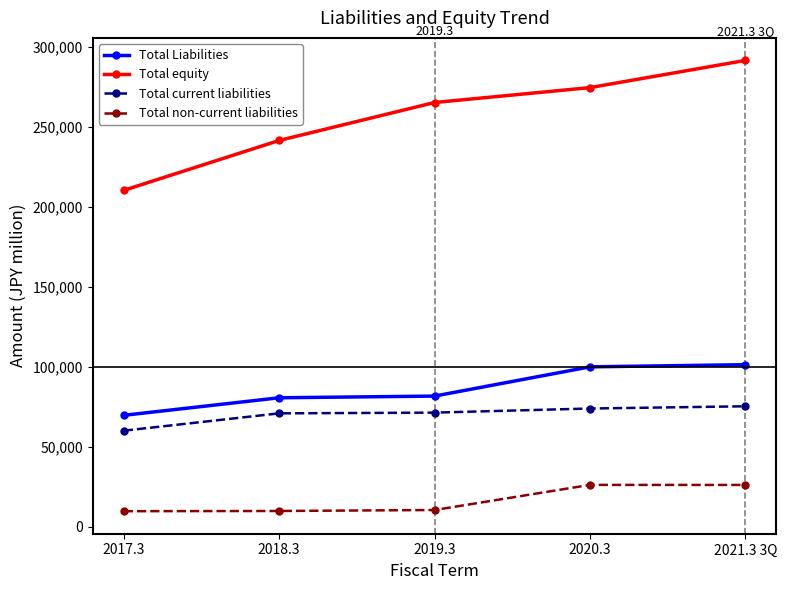

List the series in order of their peak value, lowest first.

Total non-current liabilities, Total current liabilities, Total Liabilities, Total equity